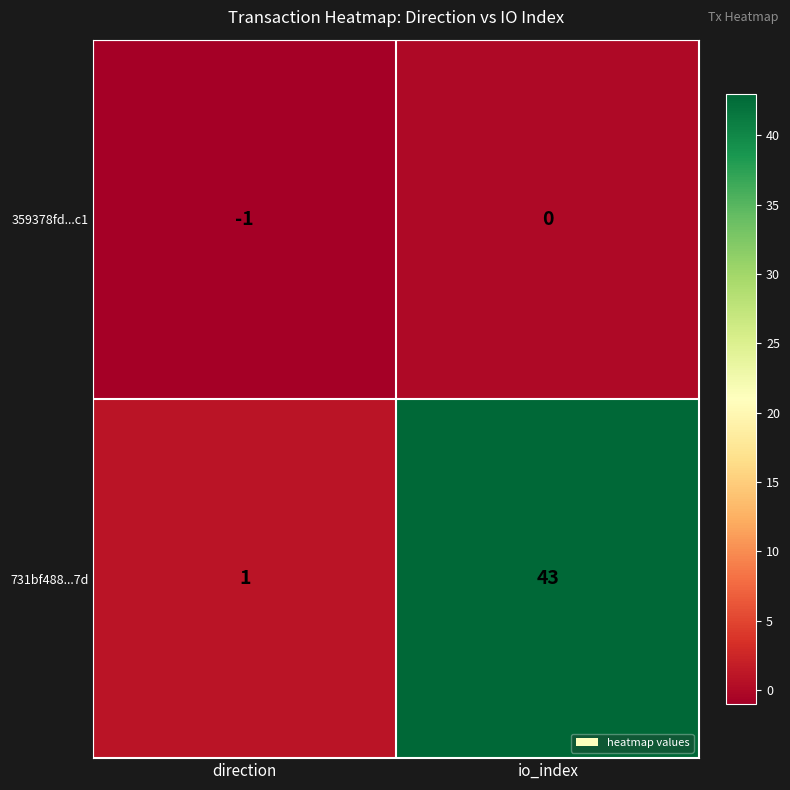

List the series in order of their peak value, highest first.

731bf488...7d, 359378fd...c1